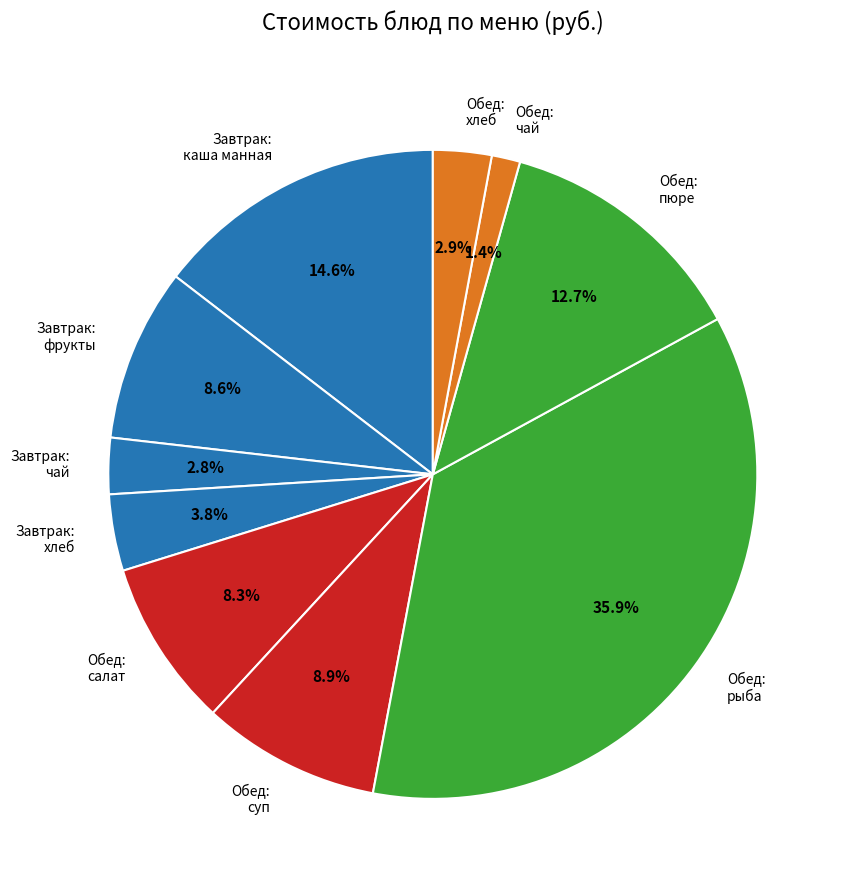

What is the largest slice in the pie chart?

Обед: рыба